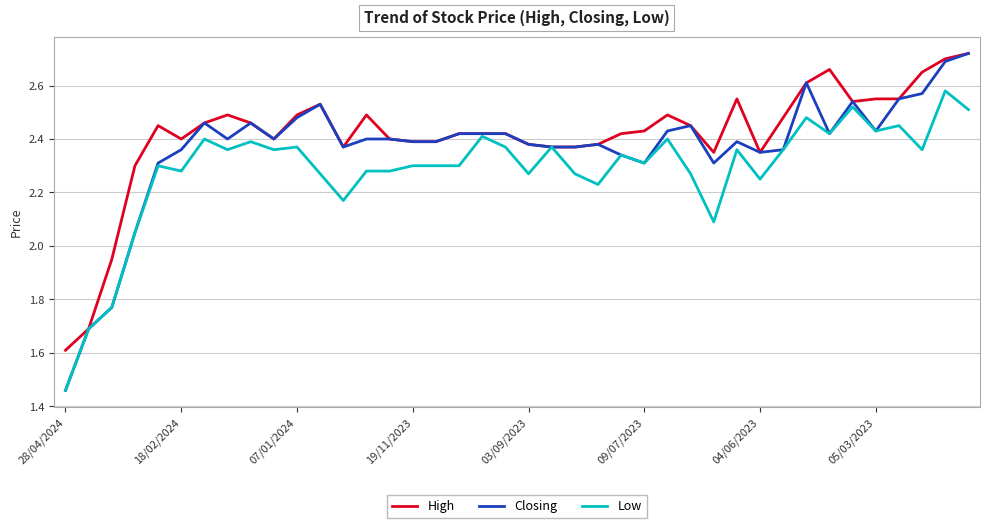

What is the difference between the second highest and minimum values in the High series?

1.1